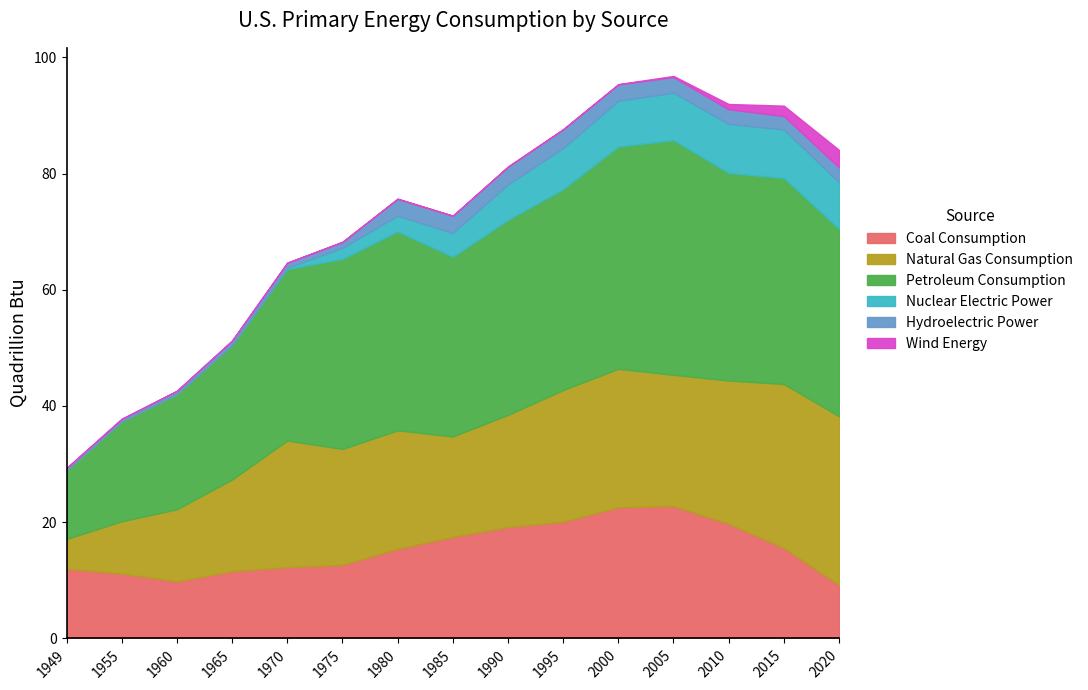

What is the total value across all series at 2005?

96.8